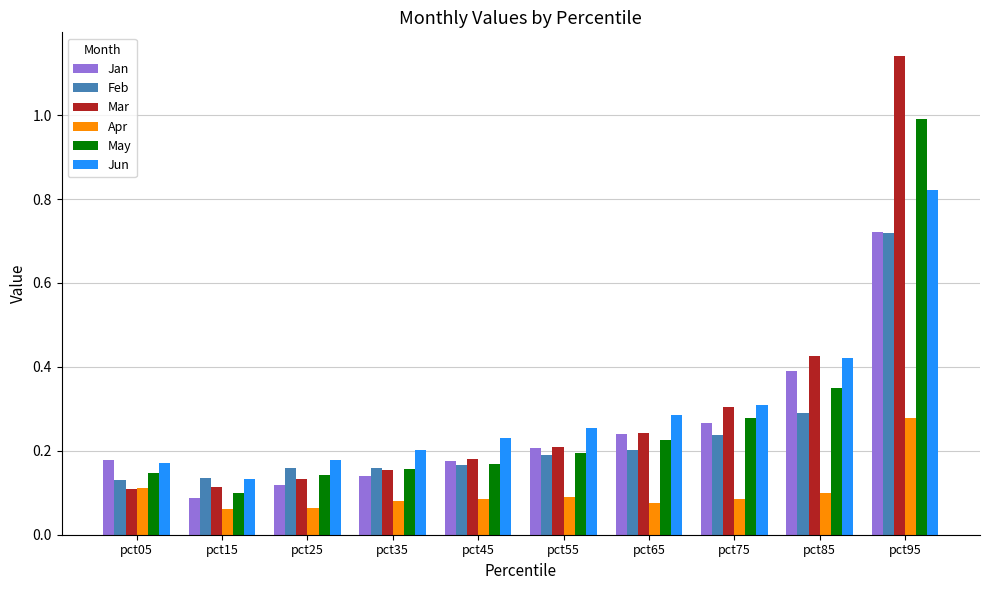

Is it true that Jun equals 0.2 at pct45?

True